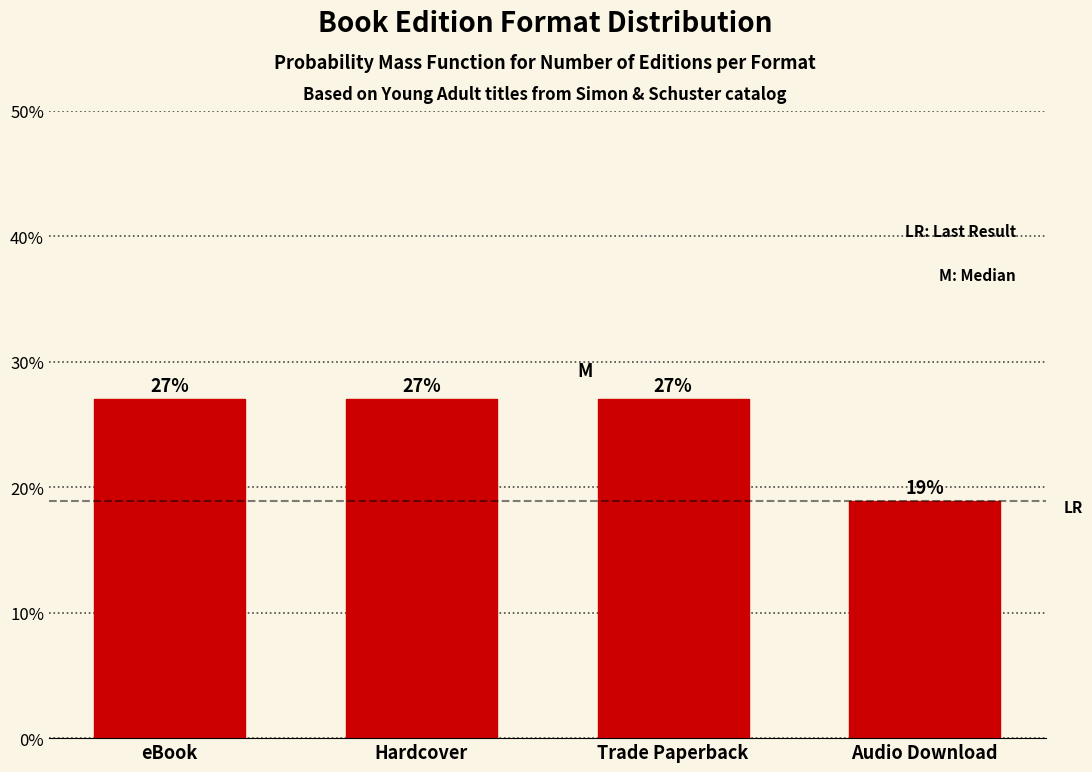

What is the average value?

25.0